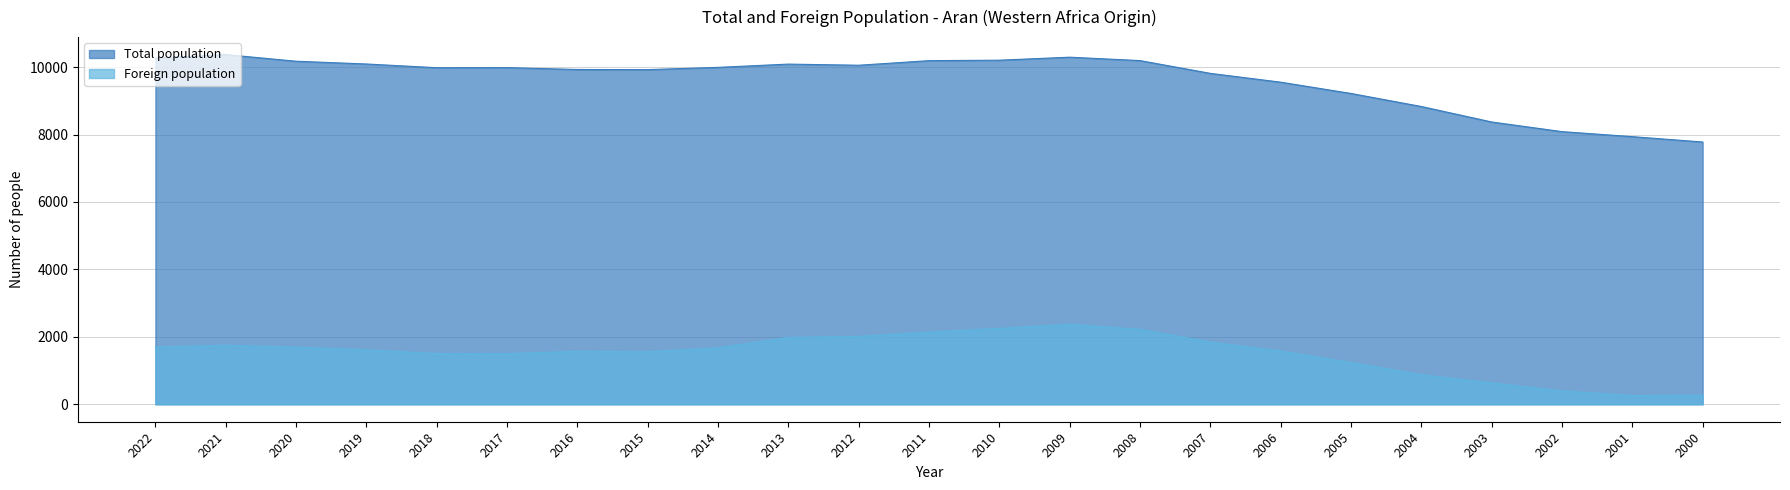

True or false: Total population and Foreign population cross at least once.

False